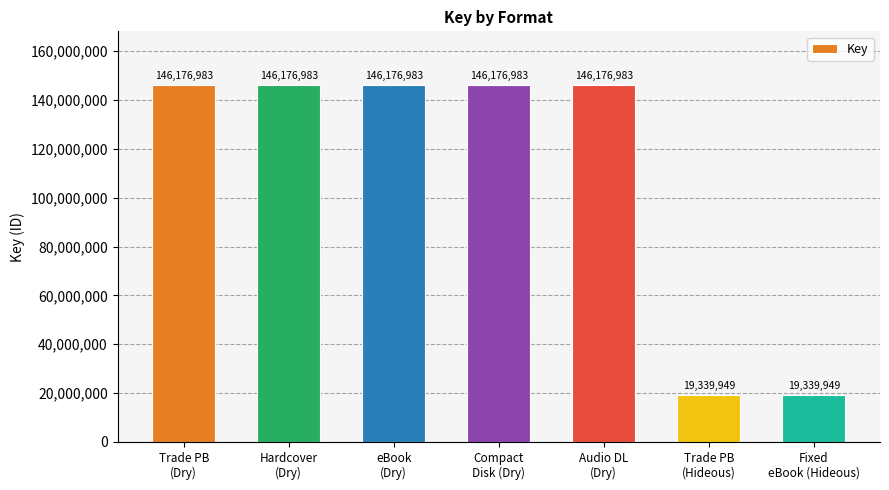

Count the number of data series in this chart.

1